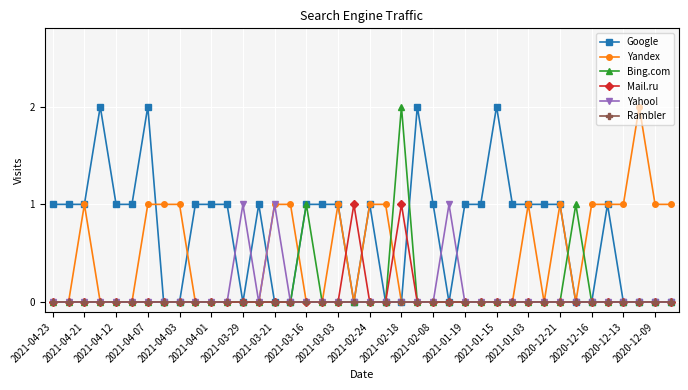

True or false: Google has more than 0 interior local peaks.

True